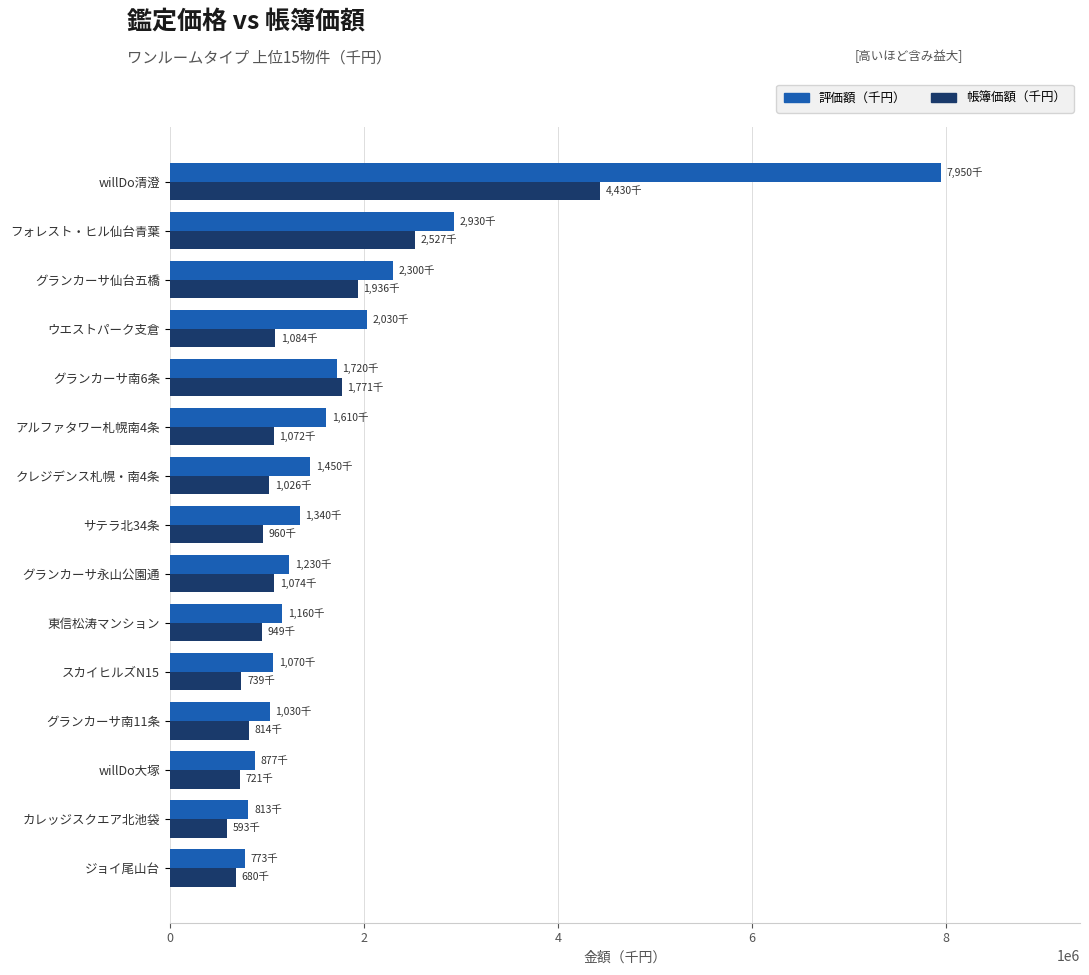

The value of 帳簿価額（千円） at グランカーサ南6条 is 1771368. True or false?

True